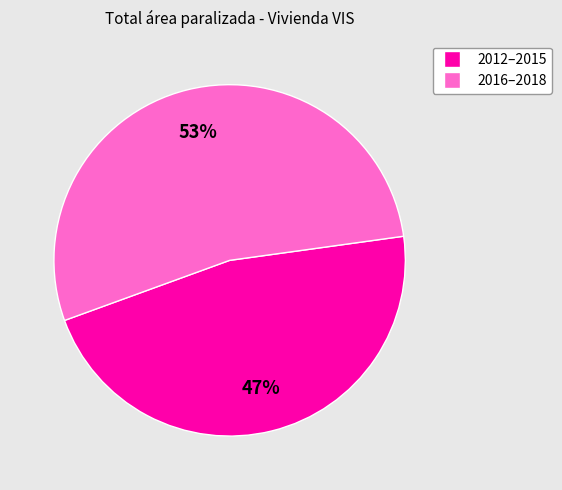

To the nearest percent, what is the average slice percentage?

50%